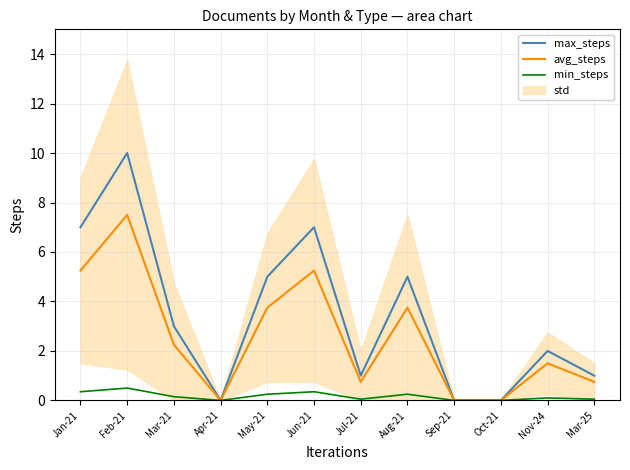

How many interior local valleys does the min_steps series have?

2